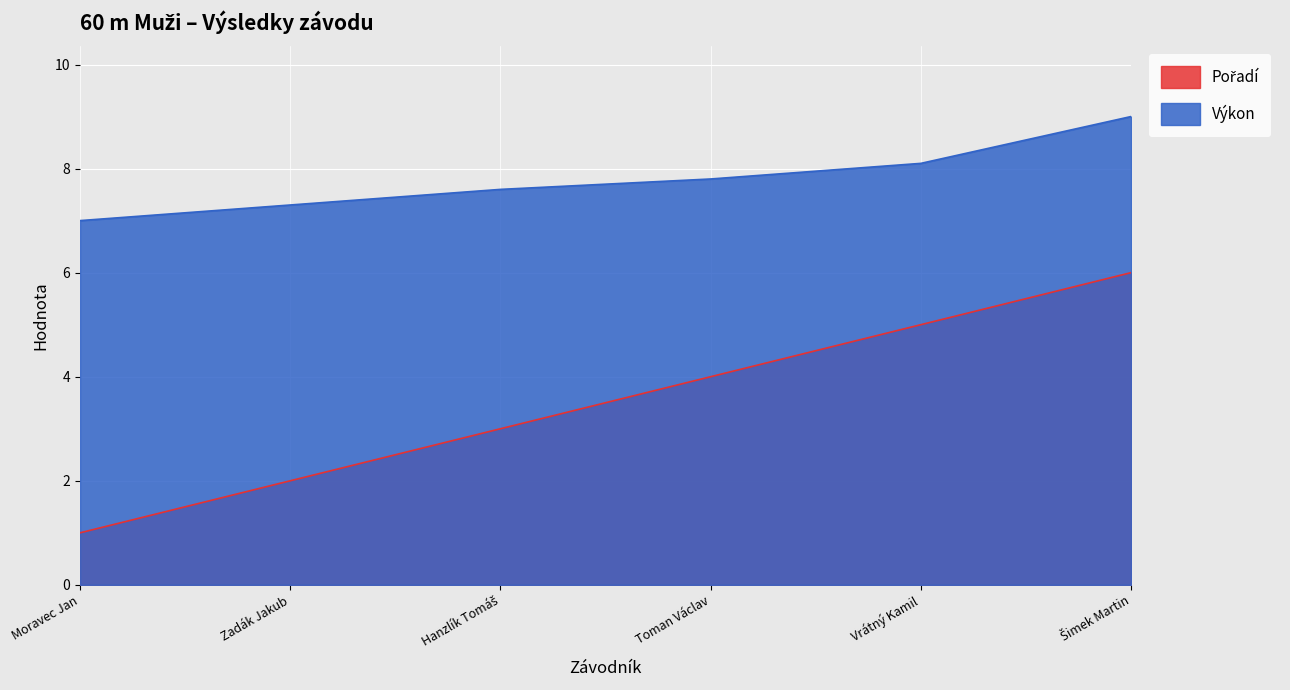

How many lines are shown in the chart?

2